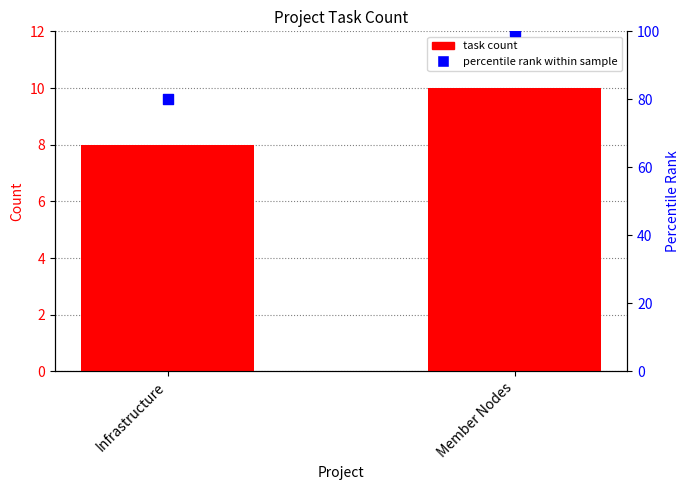

Which series has the largest Y range (max minus min)?

percentile rank within sample